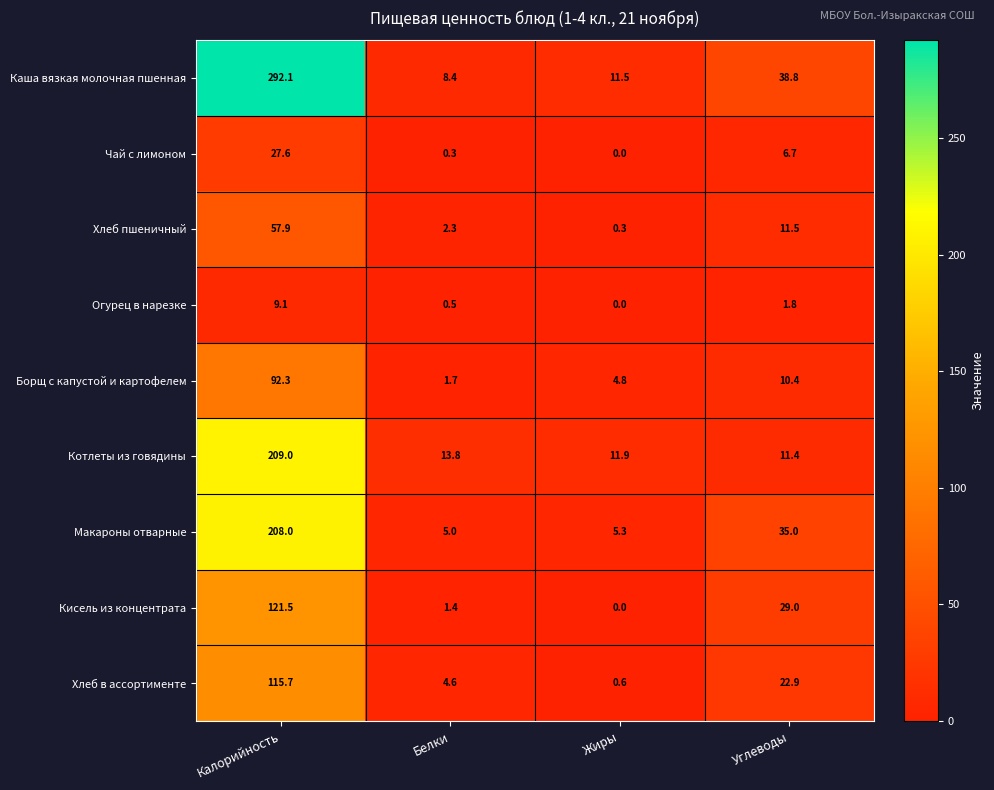

At which label does Огурец в нарезке first exceed 1?

Калорийность